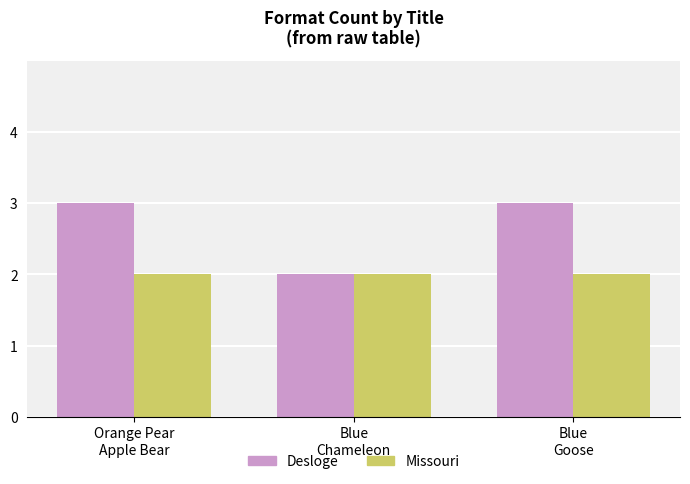

Which series has the largest total across all categories?

Desloge